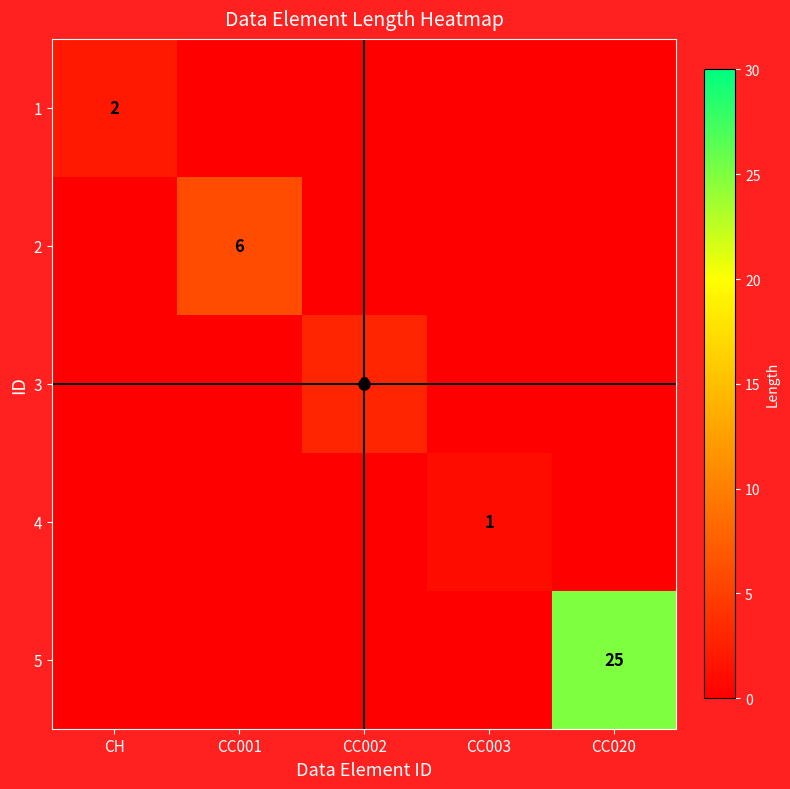

Is the value of 4 at CH greater than the value of 1 at CC003?

No